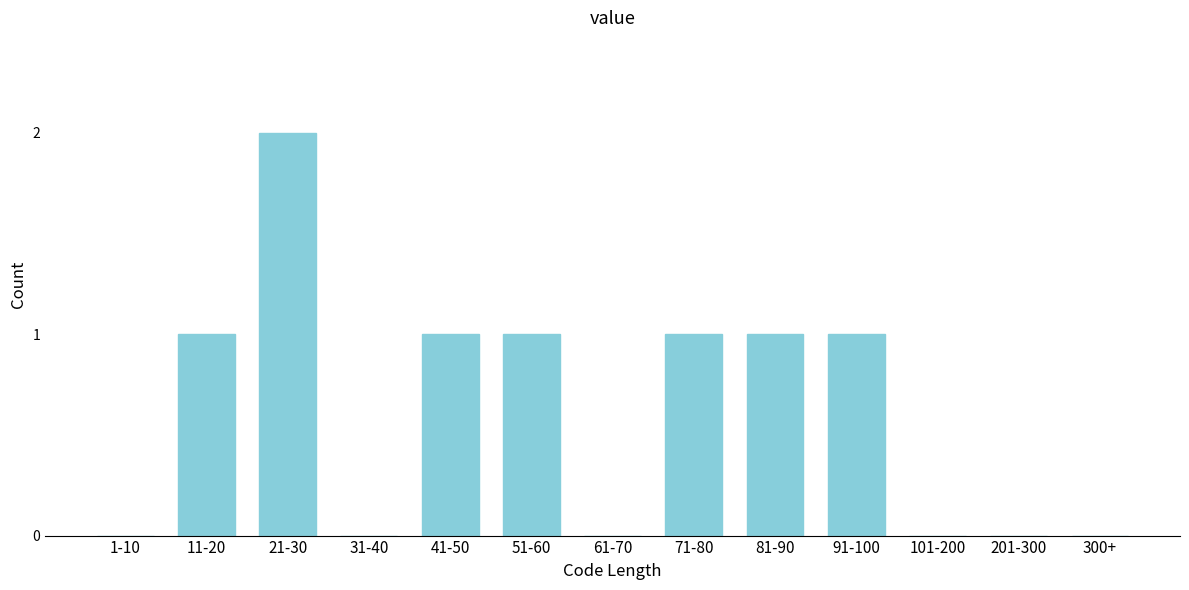

Reading right to left, transcribe all the data shown in this chart.

300+=0	201-300=0	101-200=0	91-100=1	81-90=1	71-80=1	61-70=0	51-60=1	41-50=1	31-40=0	21-30=2	11-20=1	1-10=0